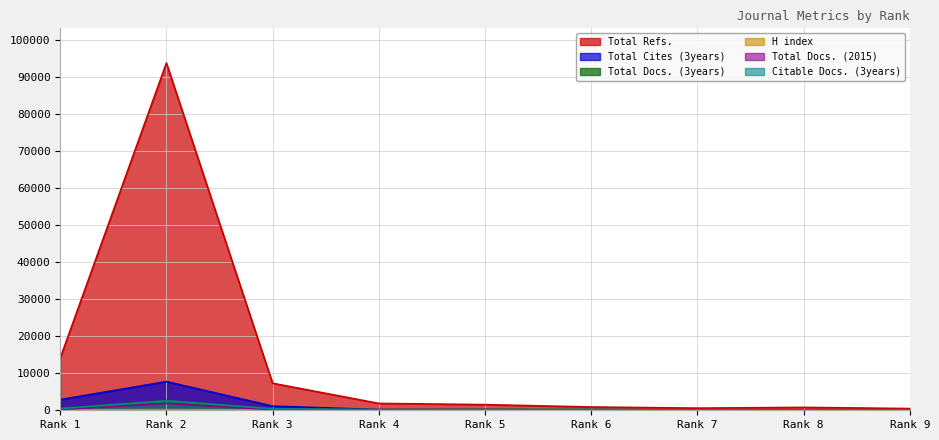

Which series has the widest spread of values?

Total Refs.